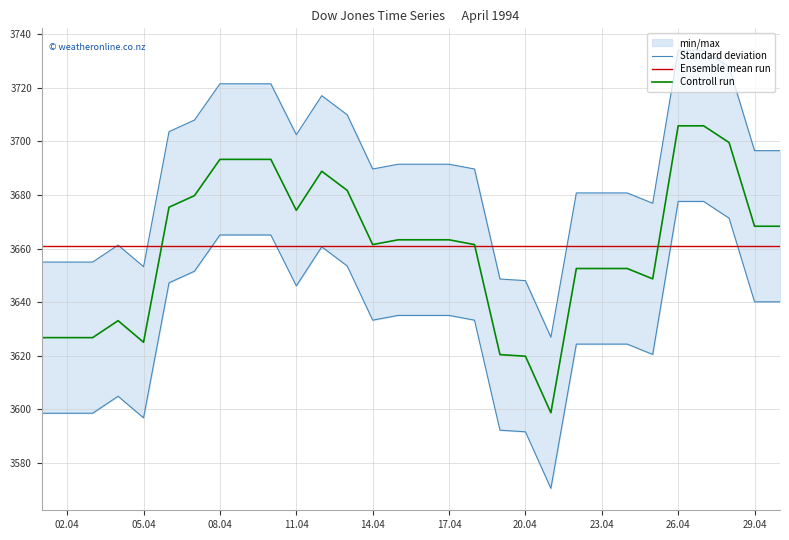

Which series has the widest spread of values?

Standard deviation